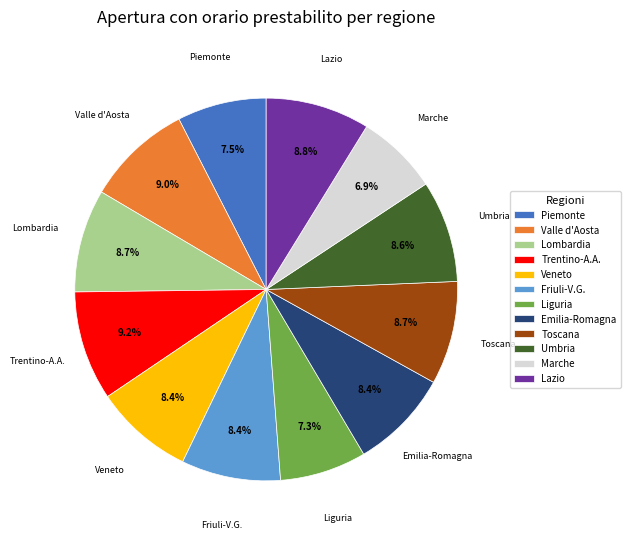

Approximately how many times larger is the value at Friuli-V.G. compared to Toscana?

1.0